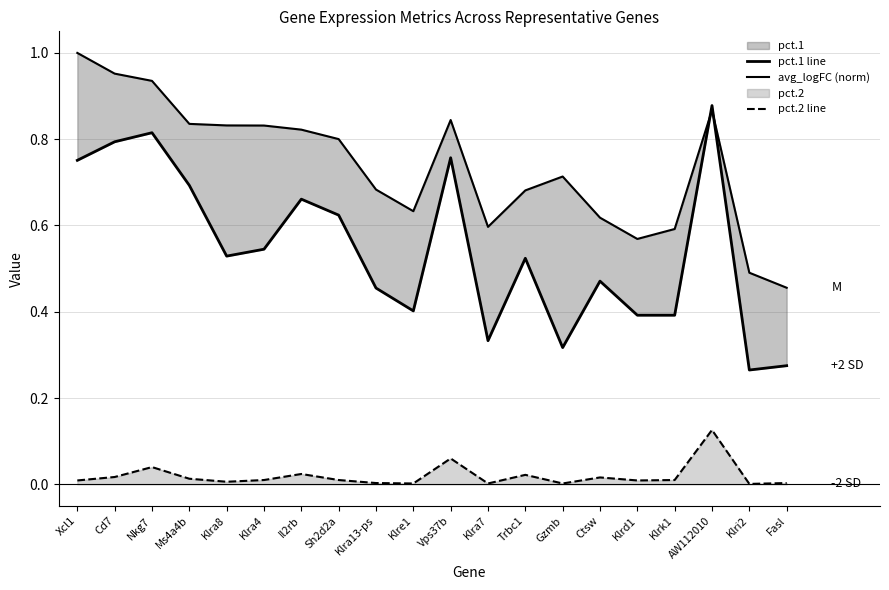

At which category does avg_logFC (norm) reach its first local valley?

Klre1